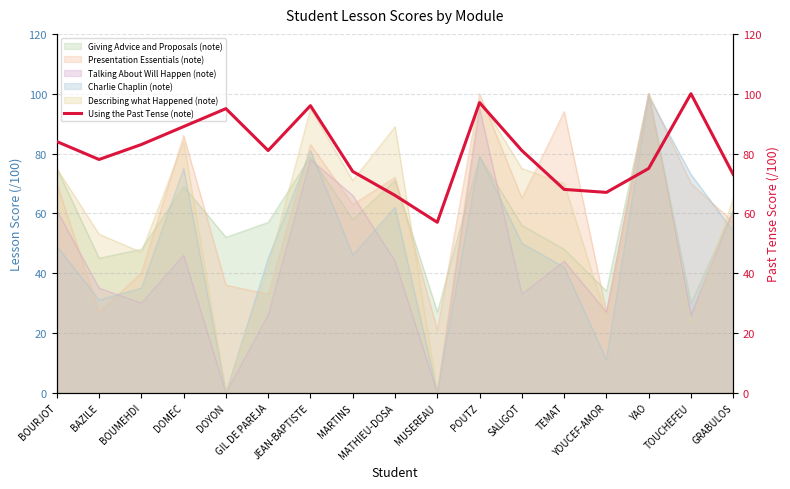

What is the highest value of the Giving Advice and Proposals (note) series?

100